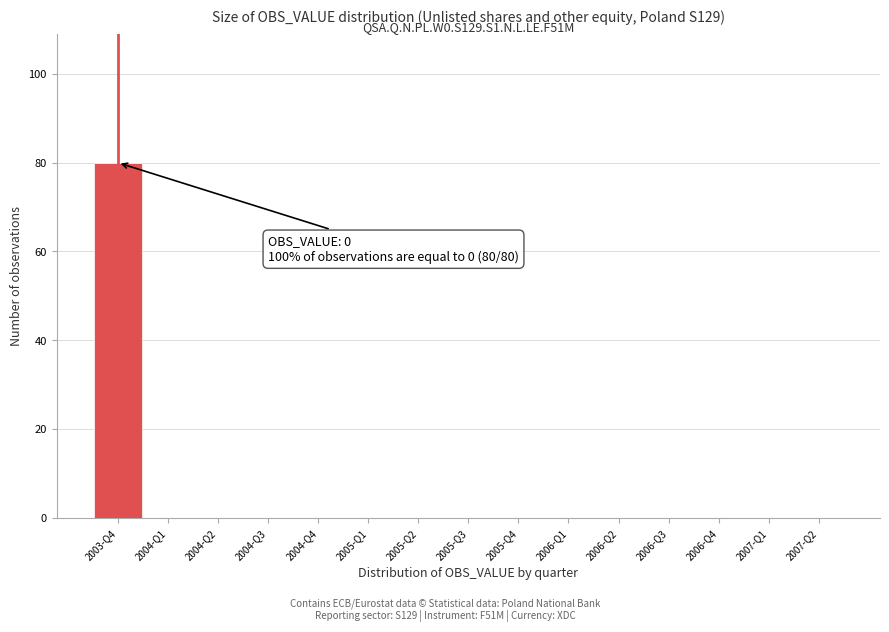

Reading left to right, transcribe all the data shown in this chart.

2003-Q4=80	2004-Q1=0	2004-Q2=0	2004-Q3=0	2004-Q4=0	2005-Q1=0	2005-Q2=0	2005-Q3=0	2005-Q4=0	2006-Q1=0	2006-Q2=0	2006-Q3=0	2006-Q4=0	2007-Q1=0	2007-Q2=0